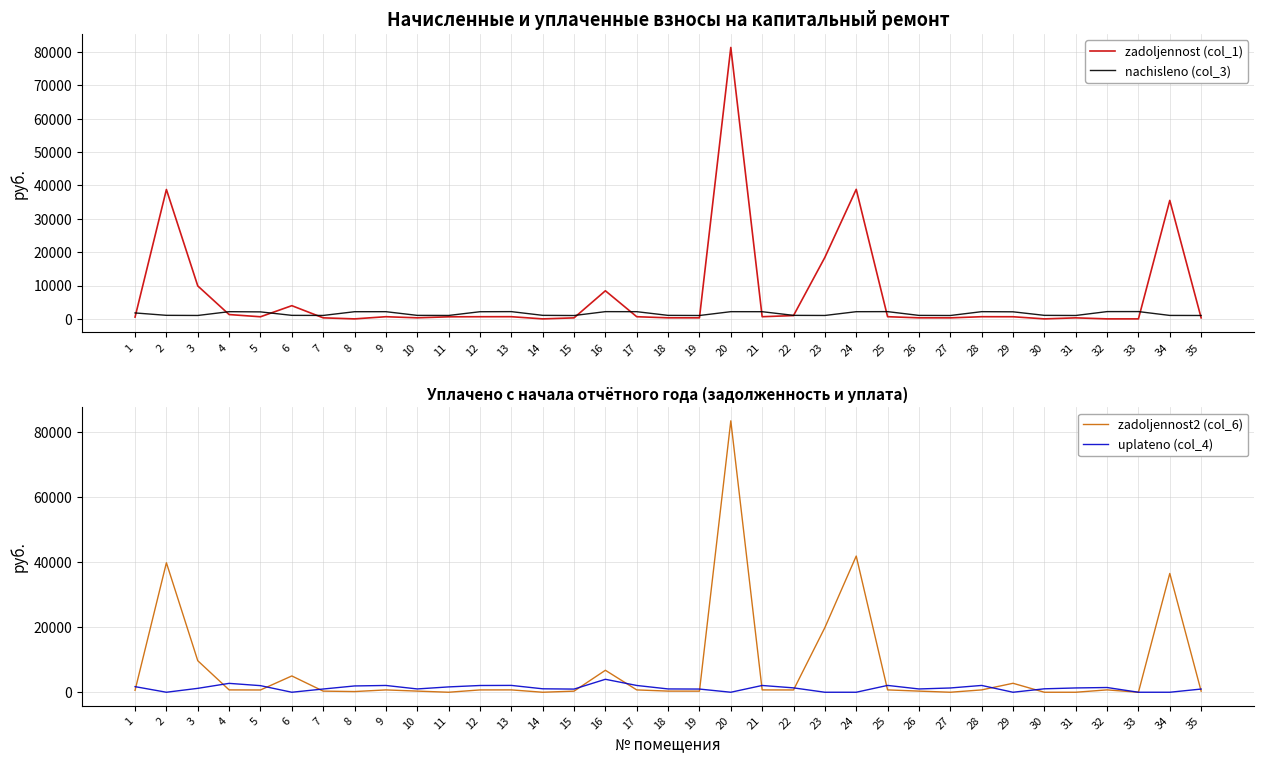

How many values in the zadoljennost2 (col_6) series exceed 714?

18